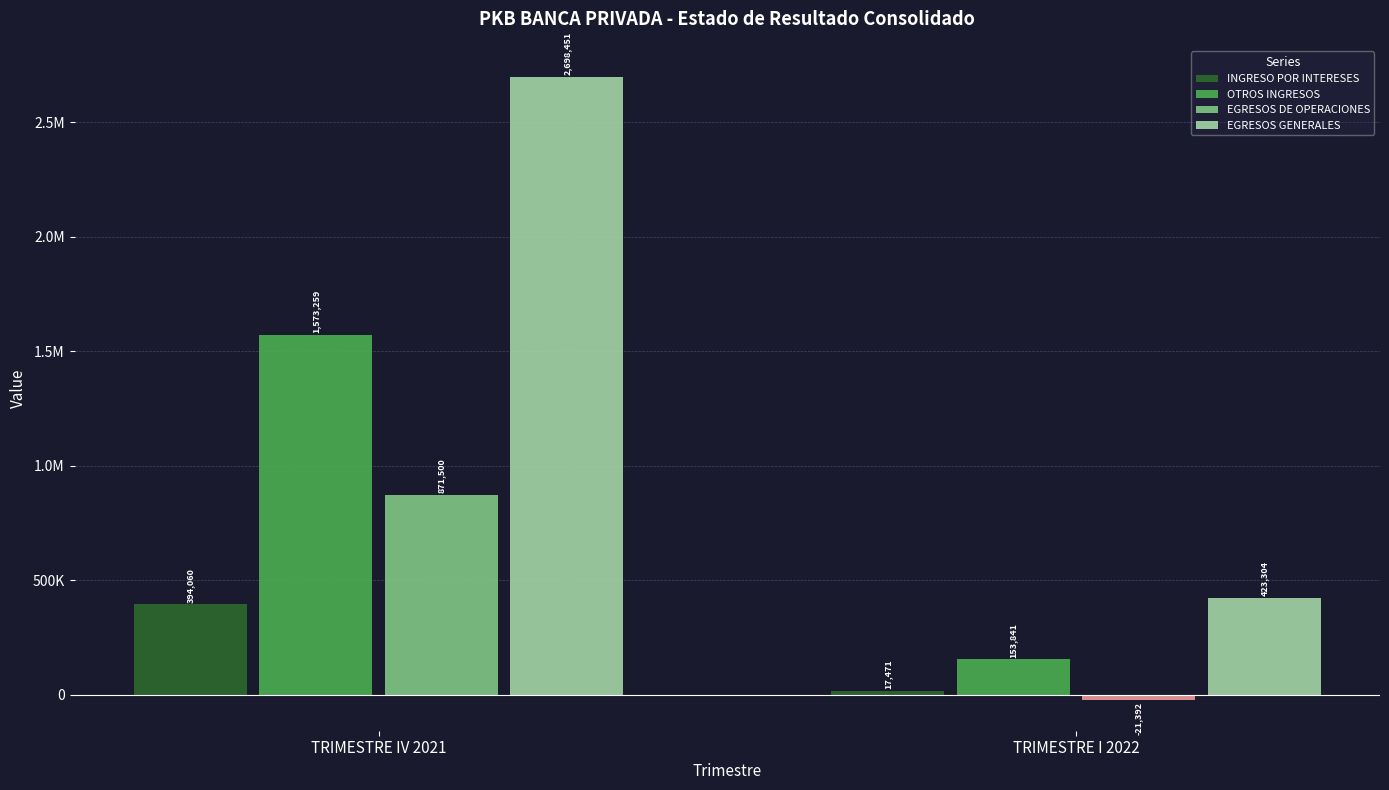

What is the sum of the INGRESO POR INTERESES values at TRIMESTRE I 2022 and TRIMESTRE IV 2021?

411531.7